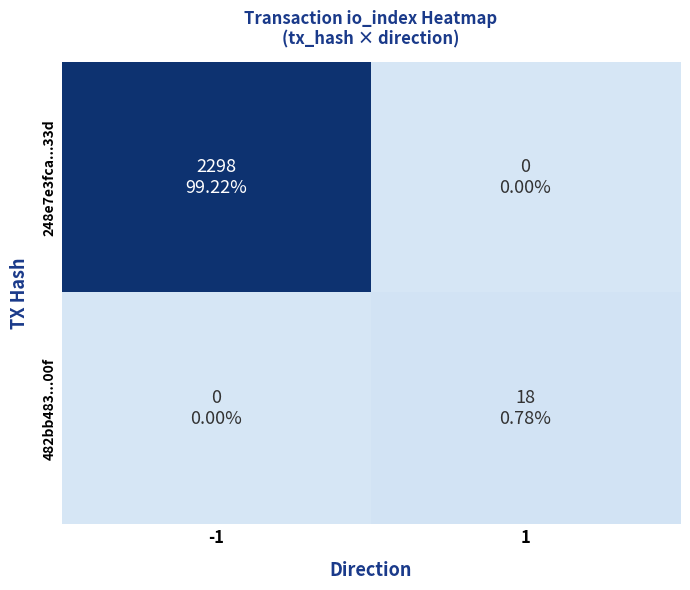

Reading left to right, list all the values displayed in this chart.

248e7e3fca...33d: -1=2298	1=0
482bb483...00f: -1=0	1=18